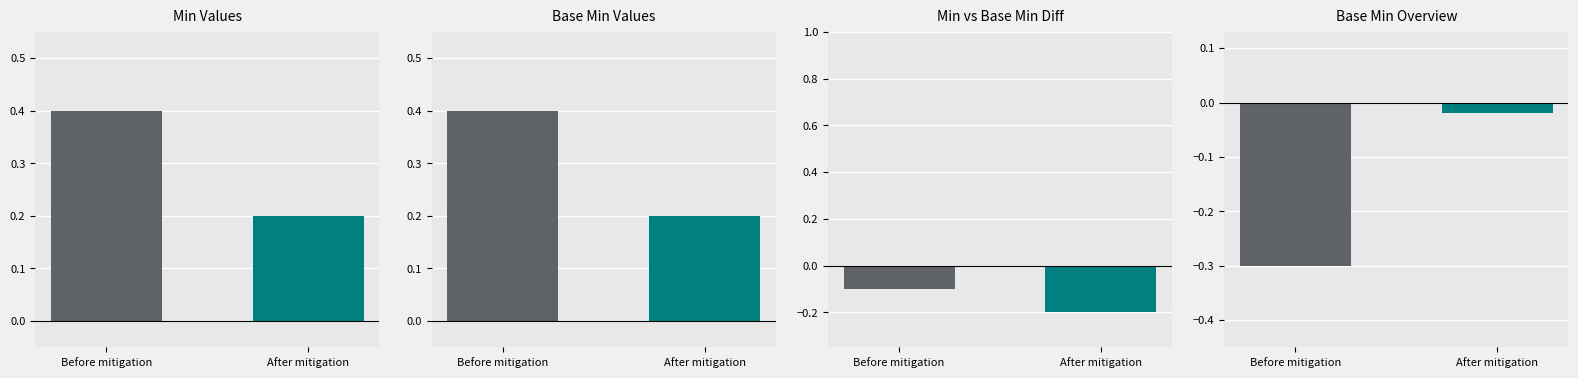

What are all the series names shown in the legend?

Min, Base Min